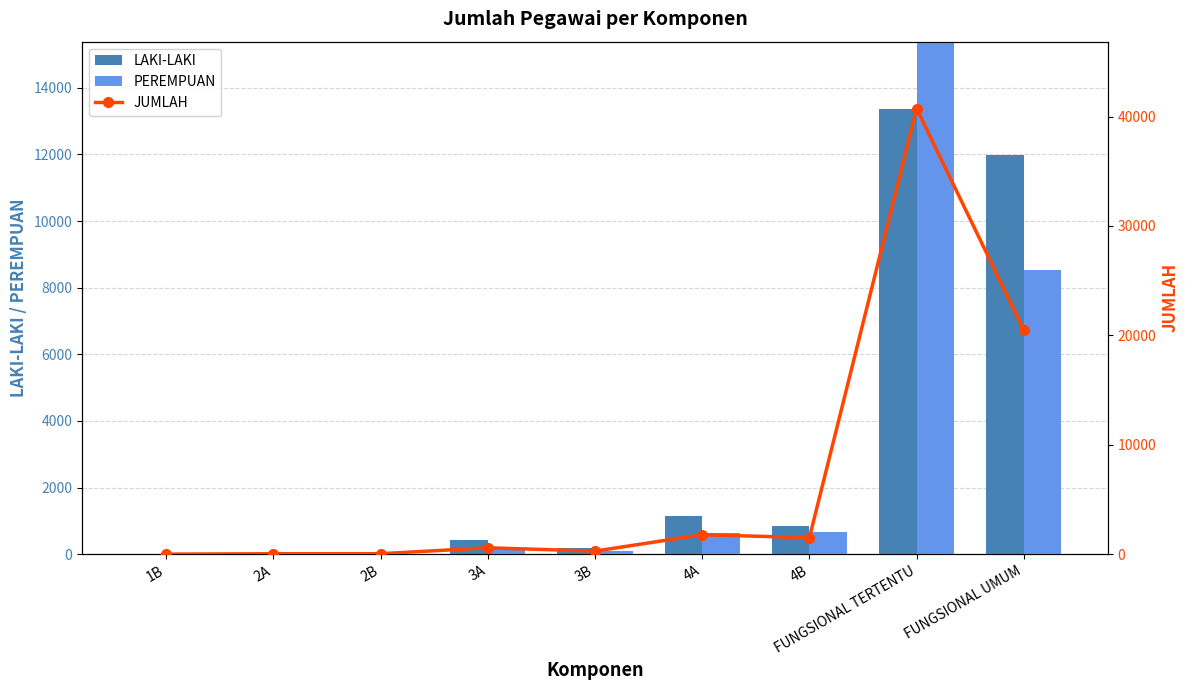

Which category has the highest value in the JUMLAH series?

FUNGSIONAL TERTENTU